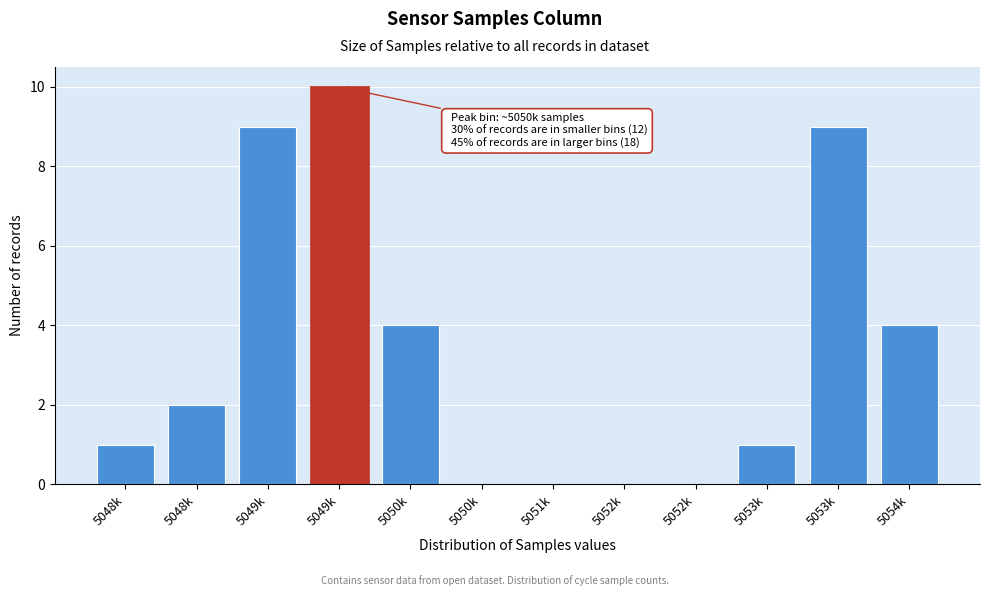

How many series are shown in this chart?

1